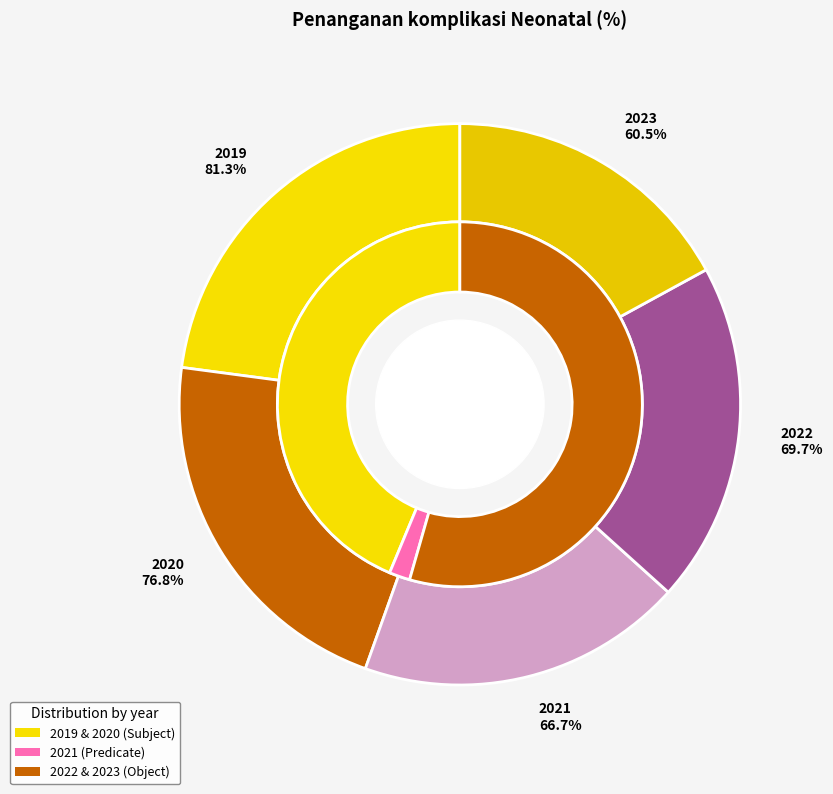

Count the number of slices in the pie.

5